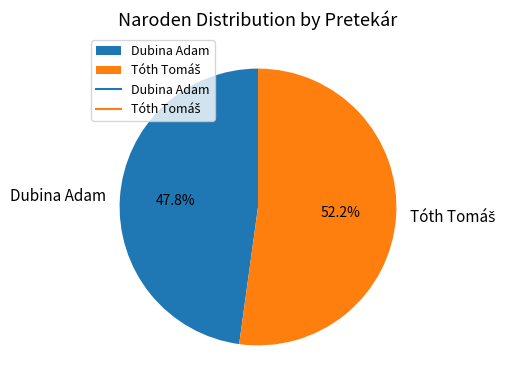

Which category has the smallest portion of the pie?

Dubina Adam